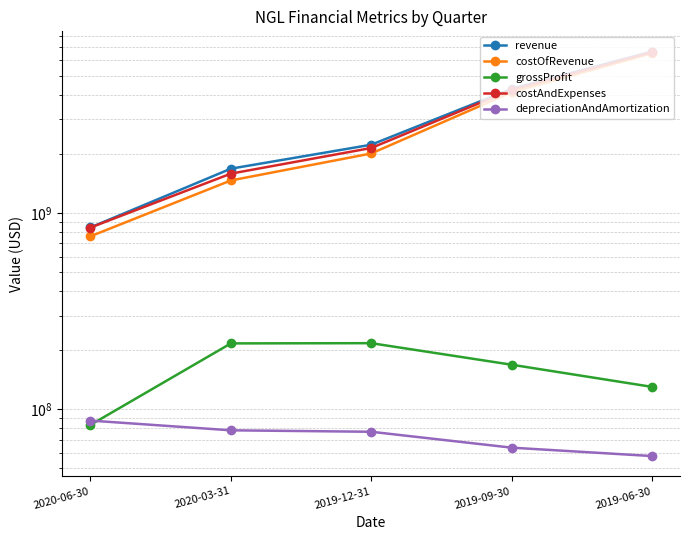

What is the greatest value displayed?

6637891000